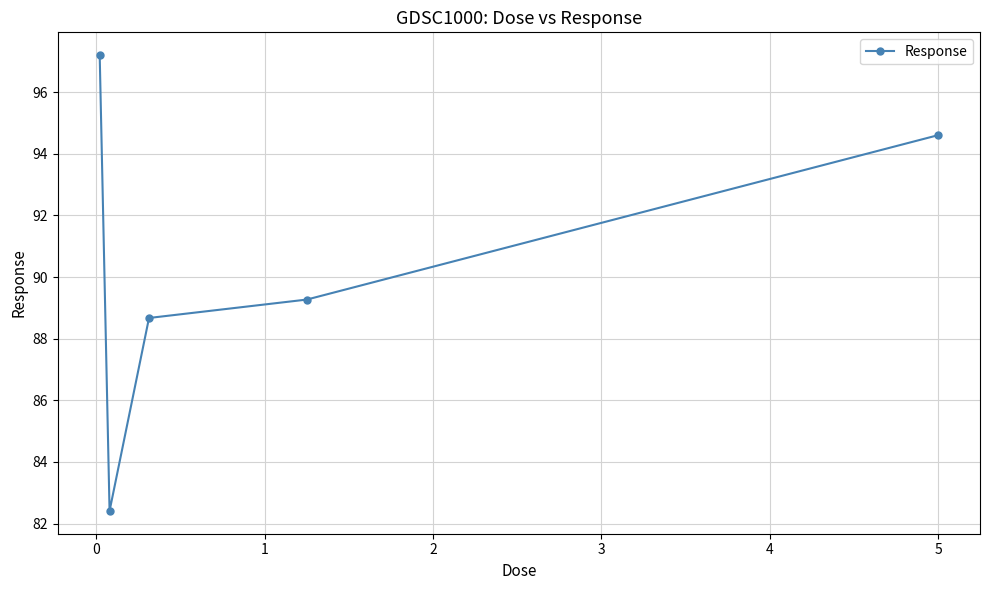

Is this an area chart (filled region under the line)?

No